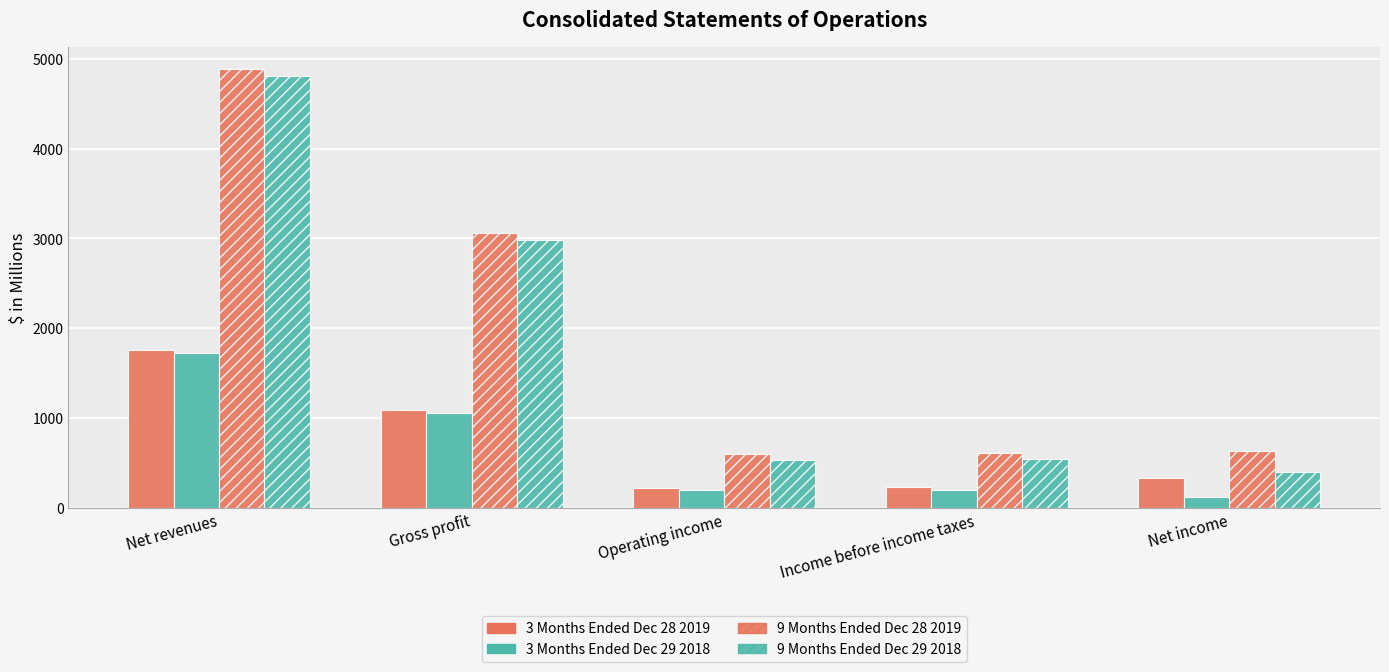

Reading left to right, transcribe all the data shown in this chart.

3M Dec 28 2019: Net revenues=1750.7	Gross profit=1089.1	Operating income=224.4	Income before income taxes=230.4	Net income=334.1
3M Dec 29 2018: Net revenues=1725.8	Gross profit=1059.5	Operating income=193.8	Income before income taxes=199.5	Net income=120.0
9M Dec 28 2019: Net revenues=4885.7	Gross profit=3058.9	Operating income=600.8	Income before income taxes=613.6	Net income=633.3
9M Dec 29 2018: Net revenues=4807.3	Gross profit=2984.5	Operating income=533.9	Income before income taxes=547.2	Net income=399.3